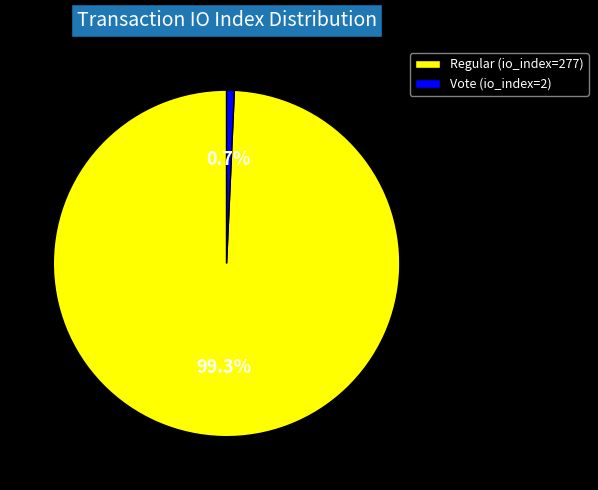

Between Regular (io_index=277) and Vote (io_index=2), which is larger?

Regular (io_index=277)